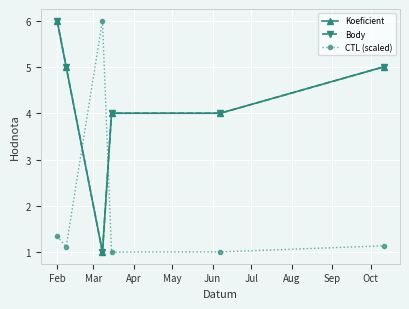

Is this an area chart (filled region under the line)?

No